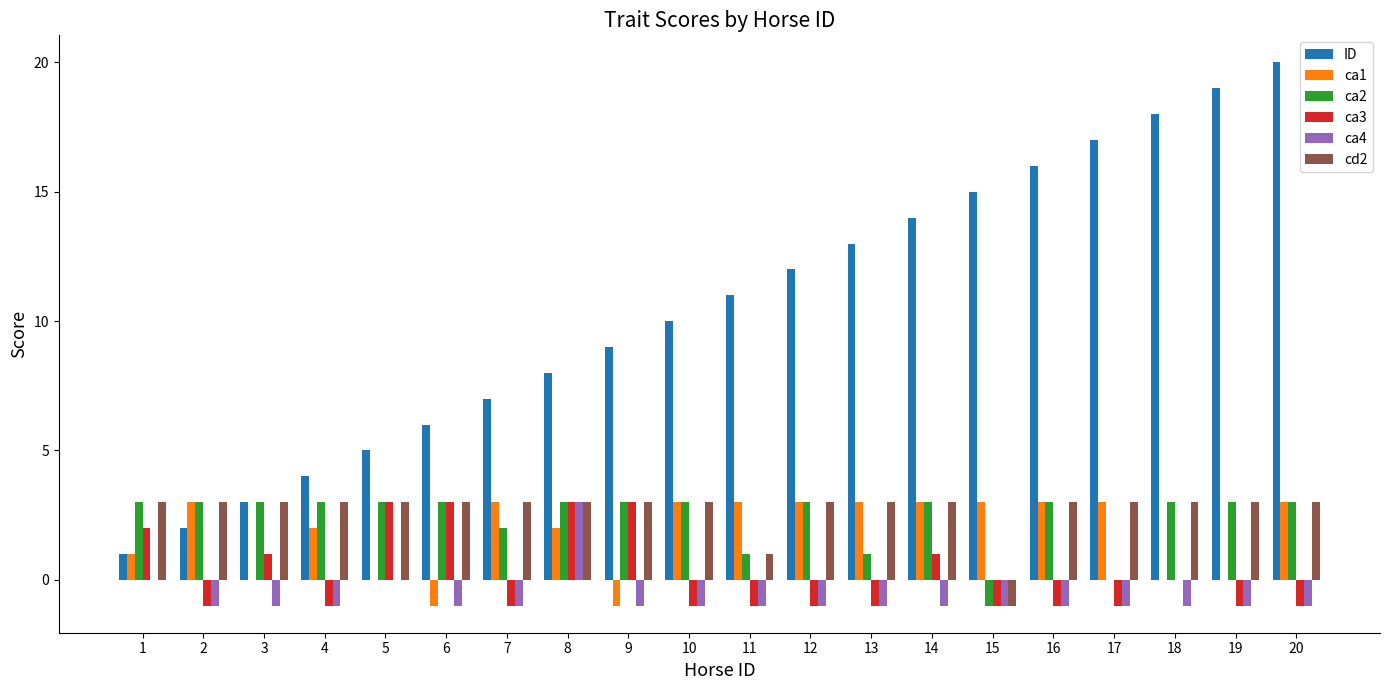

Reading right to left, what are all the values shown in this chart?

ID: 20	19	18	17	16	15	14	13	12	11	10	9	8	7	6	5	4	3	2	1
ca1: 3	0	0	3	3	3	3	3	3	3	3	-1	2	3	-1	0	2	0	3	1
ca2: 3	3	3	0	3	-1	3	1	3	1	3	3	3	2	3	3	3	3	3	3
ca3: -1	-1	0	-1	-1	-1	1	-1	-1	-1	-1	3	3	-1	3	3	-1	1	-1	2
ca4: -1	-1	-1	-1	-1	-1	-1	-1	-1	-1	-1	-1	3	-1	-1	0	-1	-1	-1	0
cd2: 3	3	3	3	3	-1	3	3	3	1	3	3	3	3	3	3	3	3	3	3